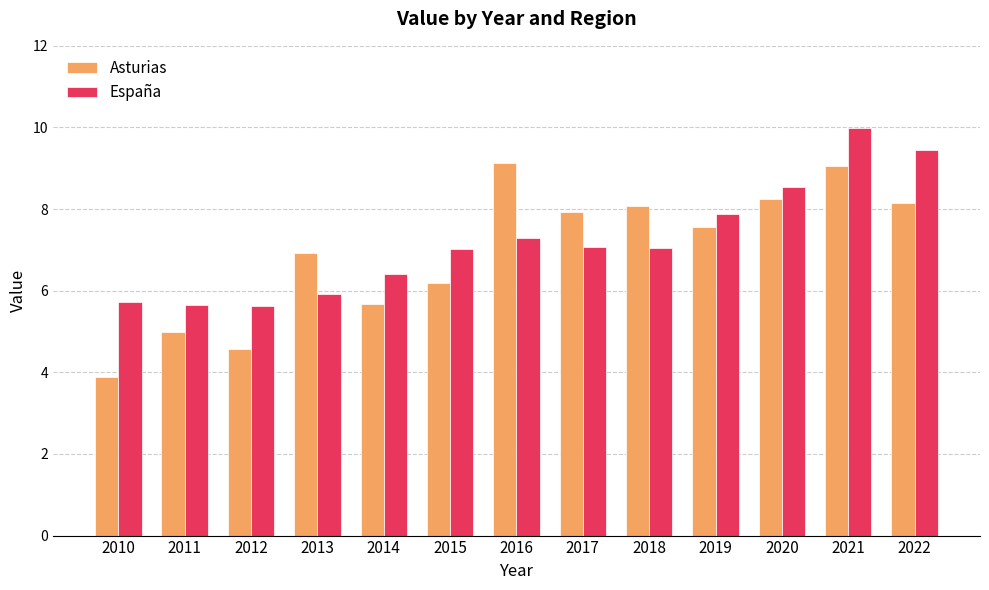

What is the total value across all series at 2010?

9.6